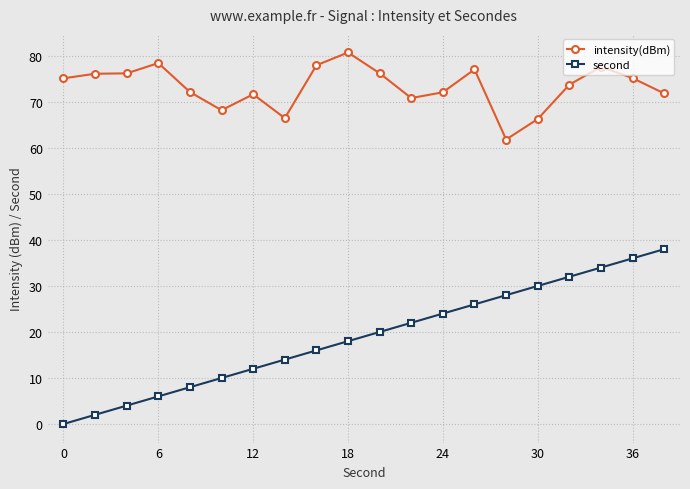

What is the lowest value of the intensity(dBm) series?

61.8